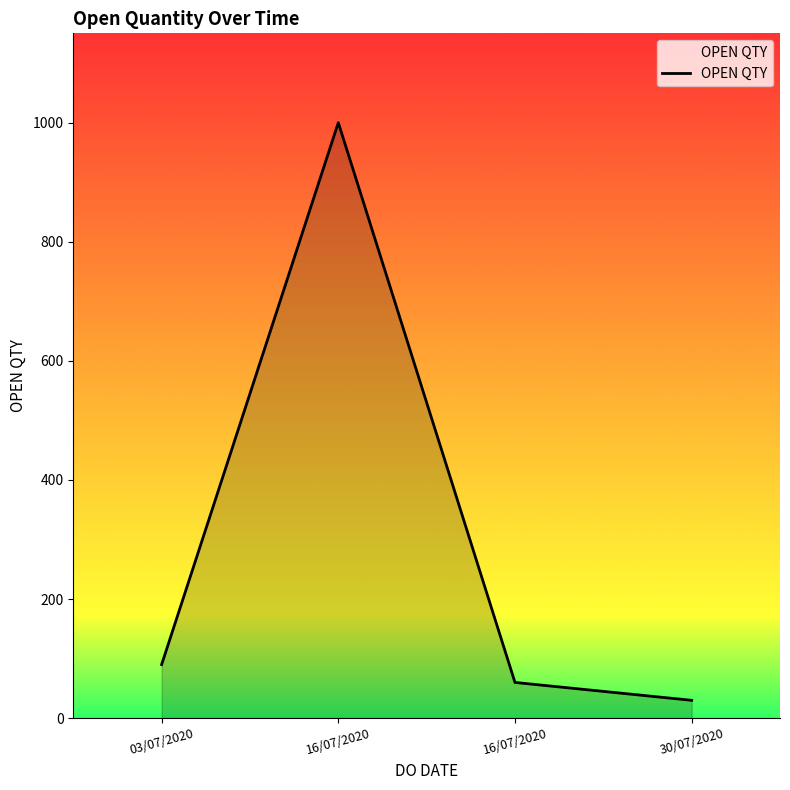

How many categories are shown in the chart?

4